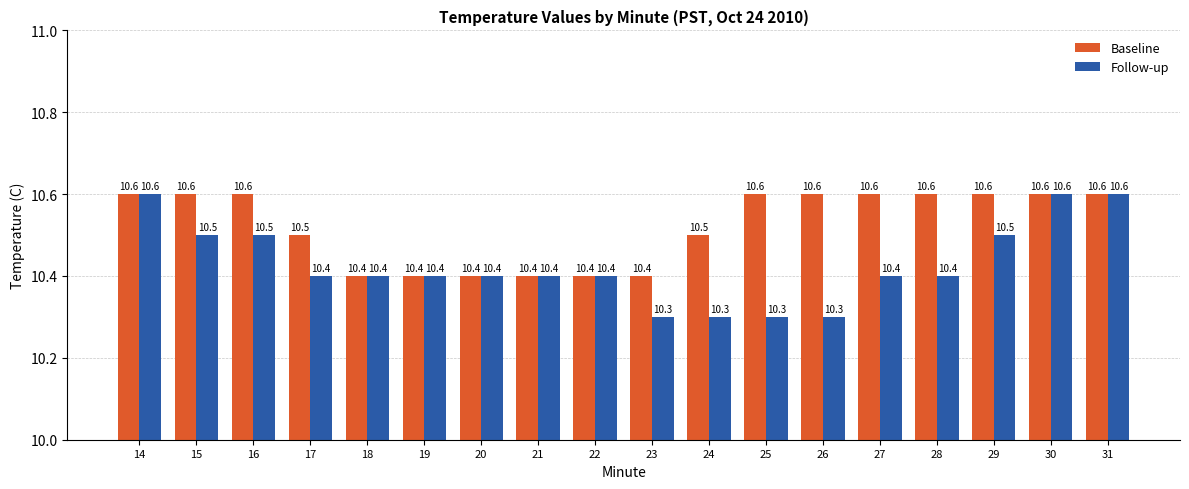

At how many categories does at least one series exceed 10?

18